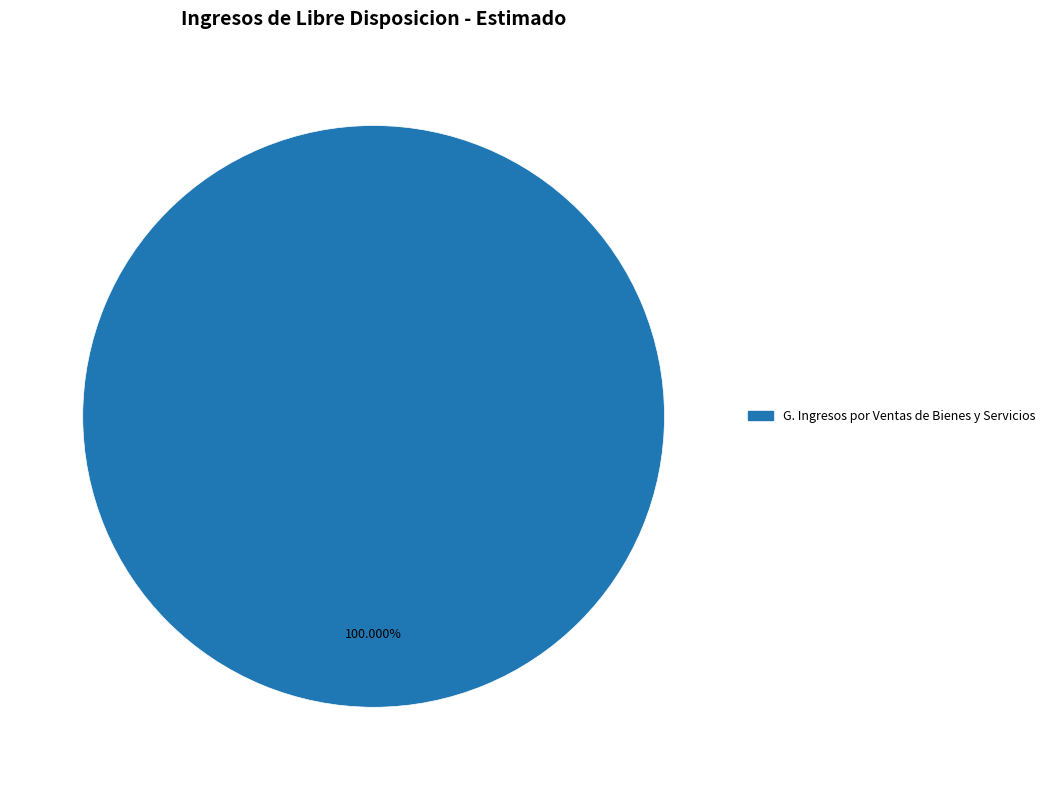

Rank the categories by value from highest to lowest.

G. Ingresos por Ventas de Bienes y Servicios